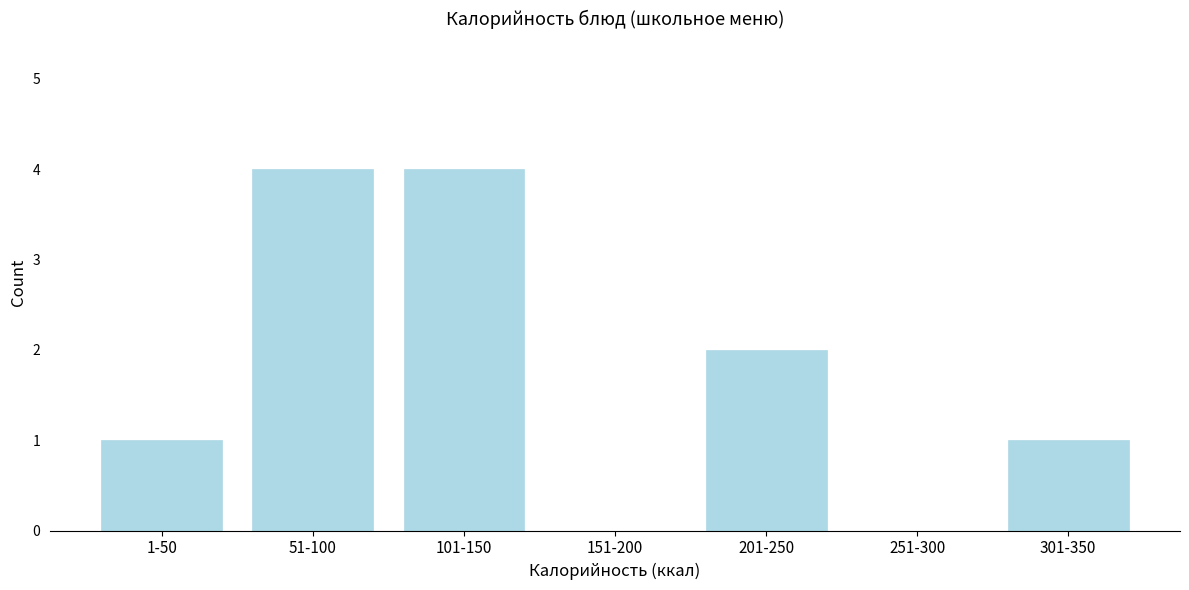

Reading left to right, what are all the values shown in this chart?

1-50=1	51-100=4	101-150=4	151-200=0	201-250=2	251-300=0	301-350=1